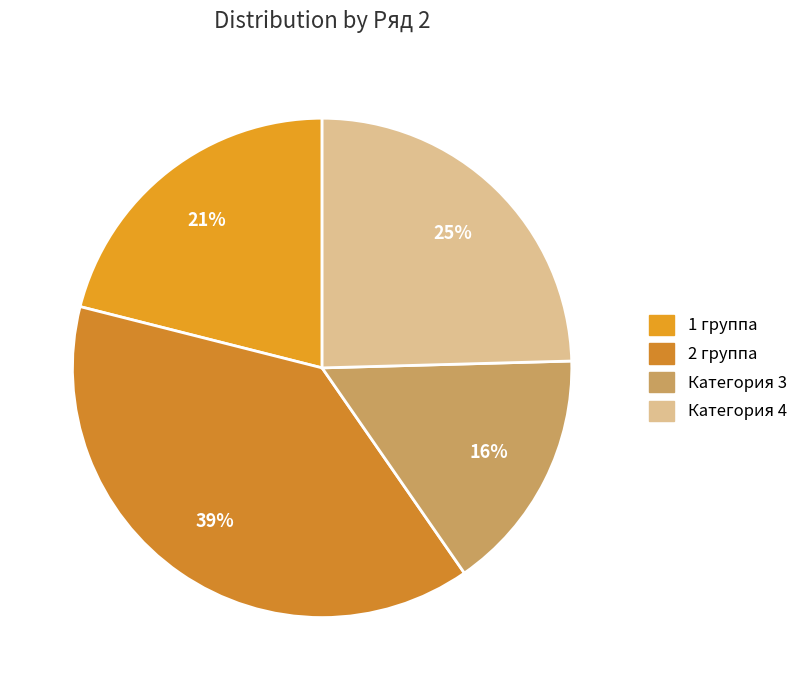

What is the change in value from 2 группа to Категория 4?

-1.6